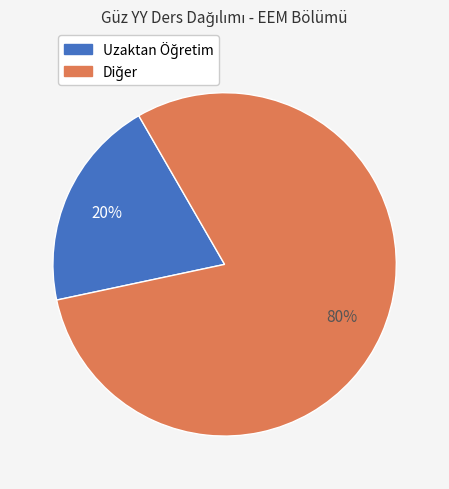

To the nearest percent, what is the average slice percentage?

50%